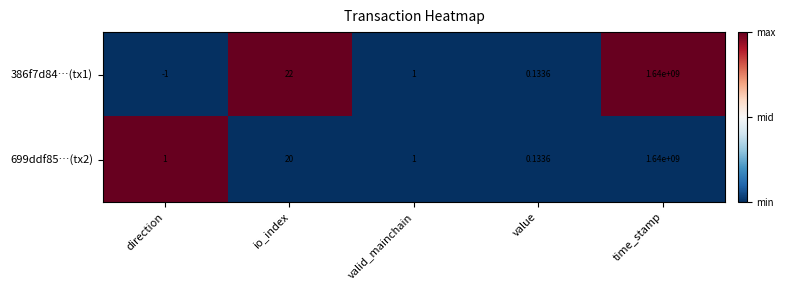

How many data points does each series have?

5